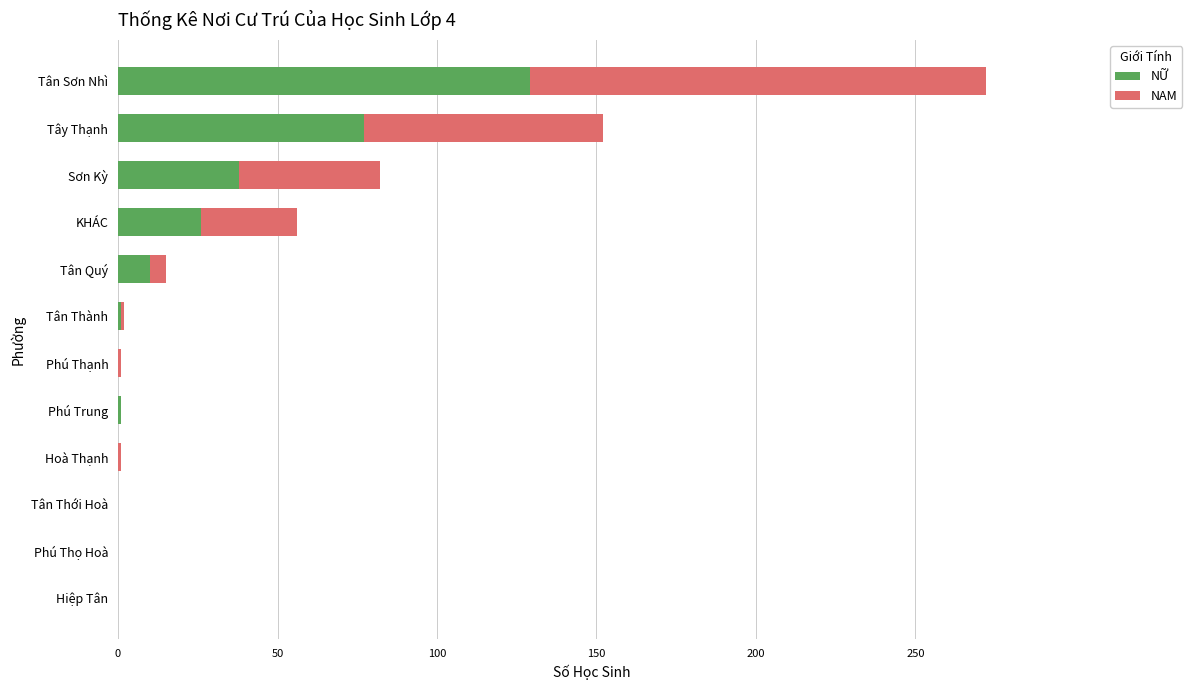

What is the sum of all NỮ values?

282